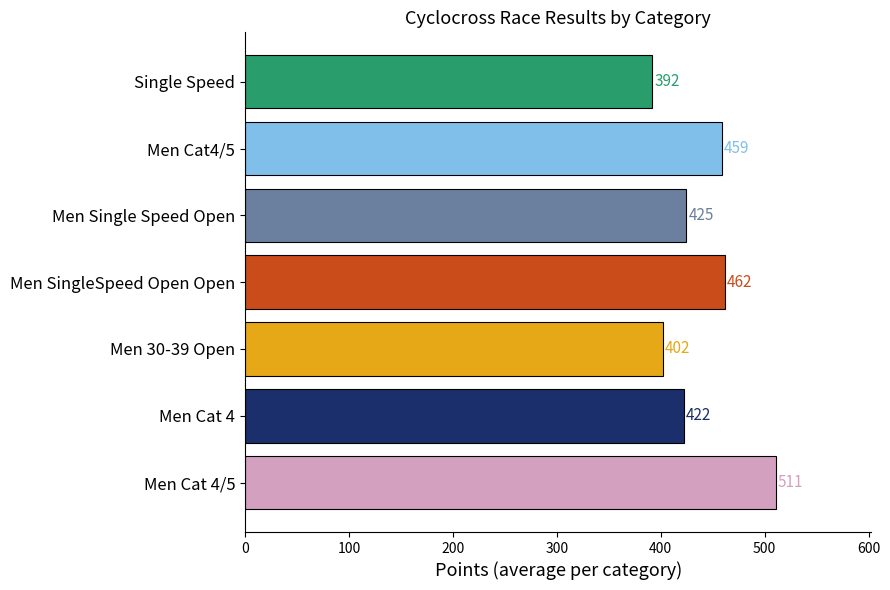

Does the chart contain any negative values?

No